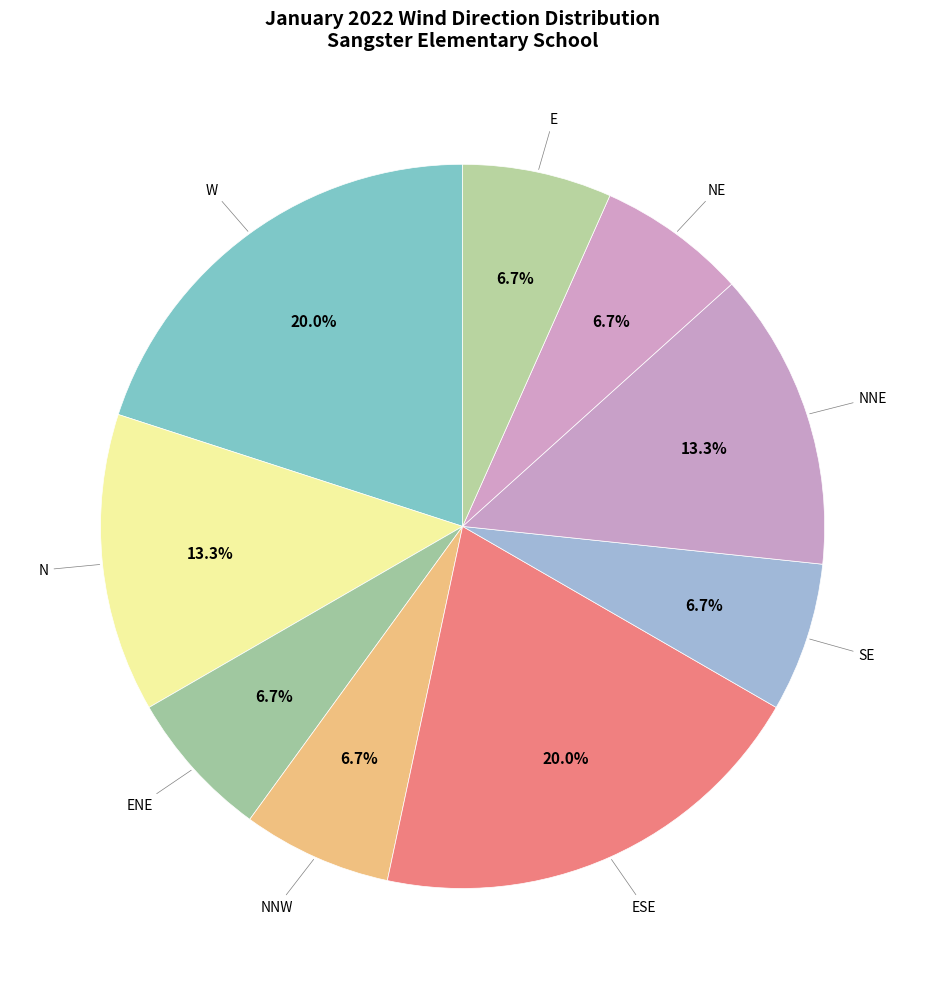

Count the number of slices in the pie.

9